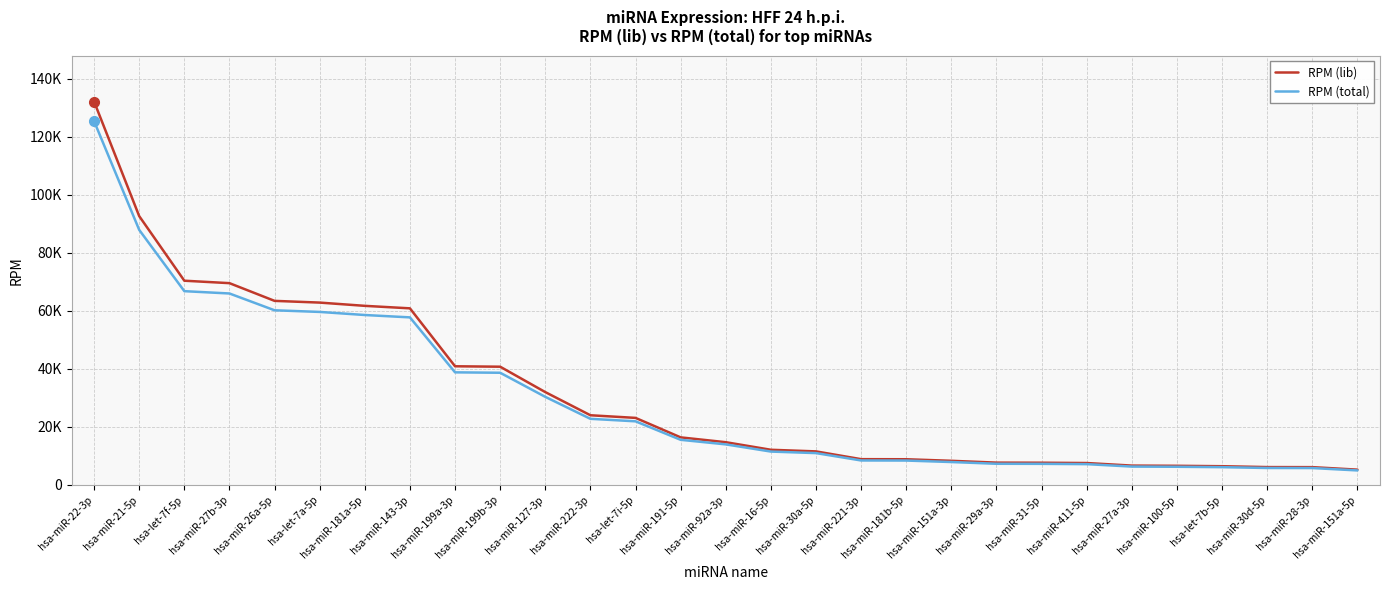

Which category has the highest value in the RPM (total) series?

hsa-miR-22-3p